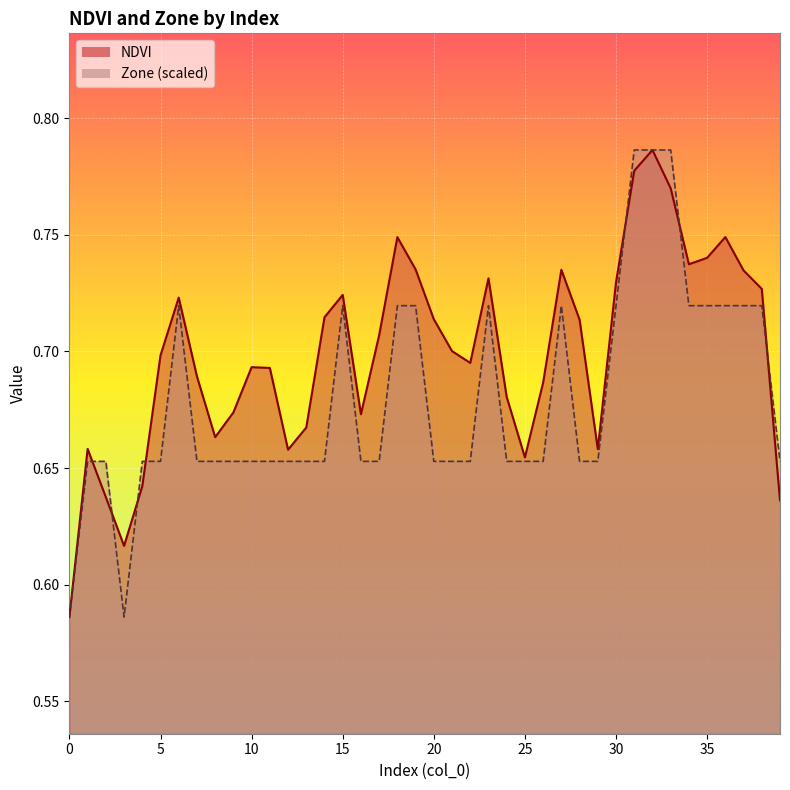

Which series has the widest spread of values?

NDVI